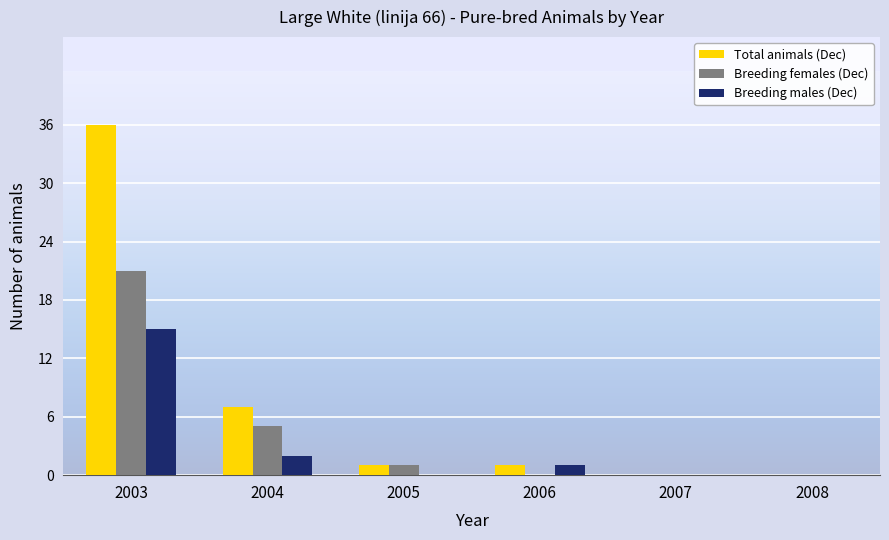

Reading left to right, what are all the values shown in this chart?

Total animals (Dec): 36	7	1	1	0	0
Breeding females (Dec): 21	5	1	0	0	0
Breeding males (Dec): 15	2	0	1	0	0